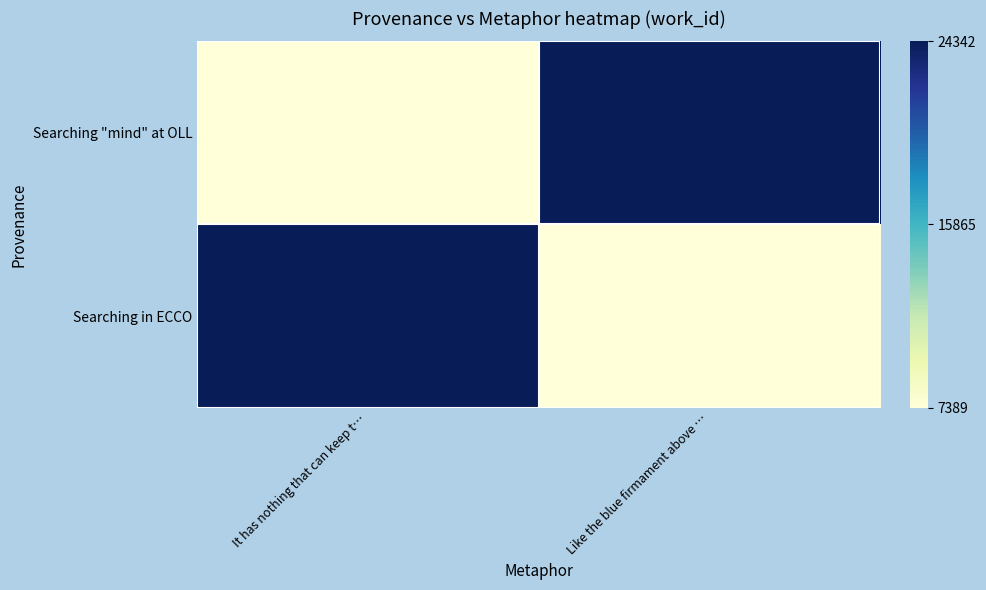

What is the spread (max minus min) of values at Like the blue firmament above …?

1